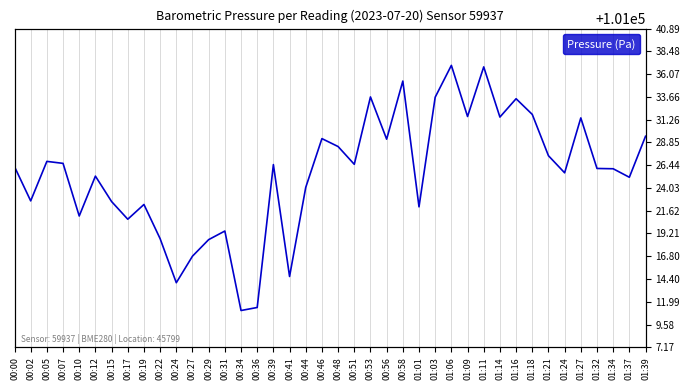

What is the difference between the second highest and minimum values?

25.8